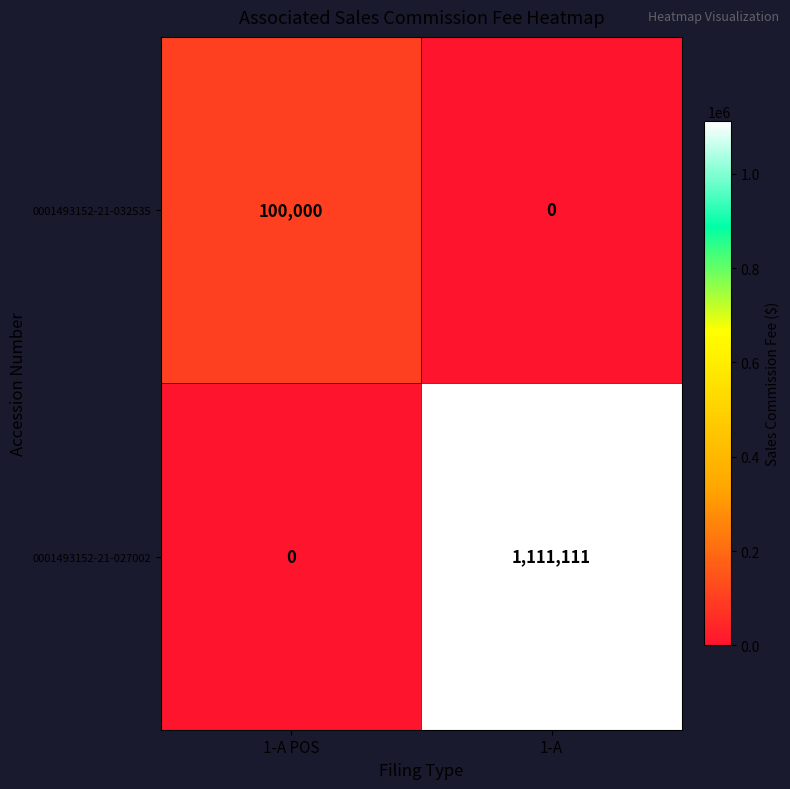

Rank the series by their maximum value, from highest to lowest.

0001493152-21-027002, 0001493152-21-032535